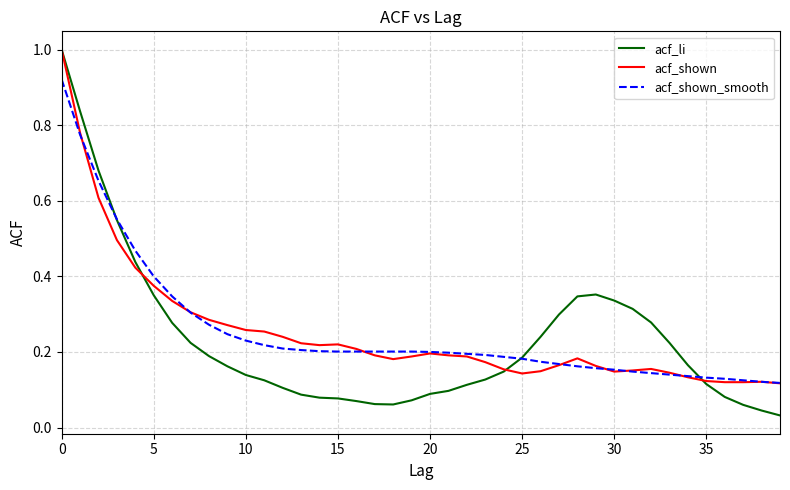

What is the maximum value shown in the chart?

1.0